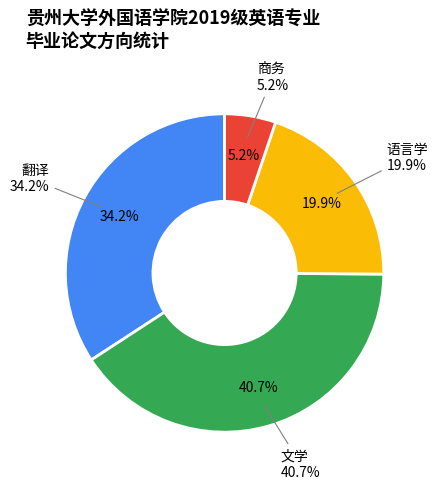

Combined, what portion of the pie is 语言学 and 商务?

25.1%